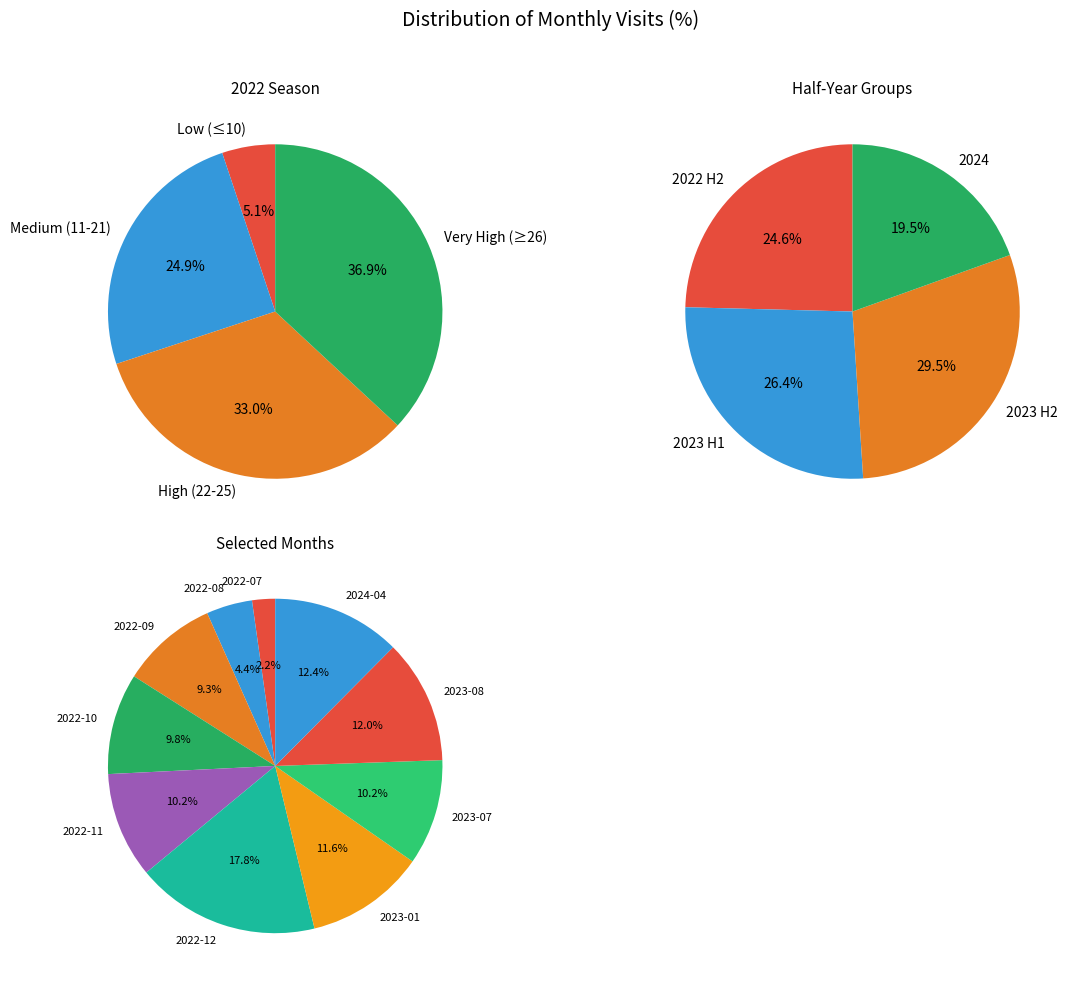

Approximately how many times larger is the value at 2022-12 compared to 2023-01?

1.5